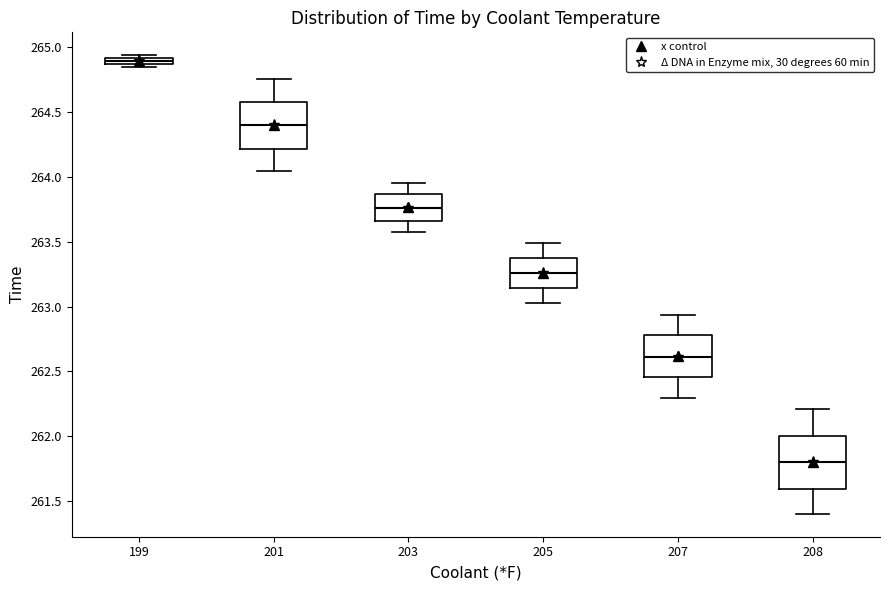

Which box has the highest median line?

199